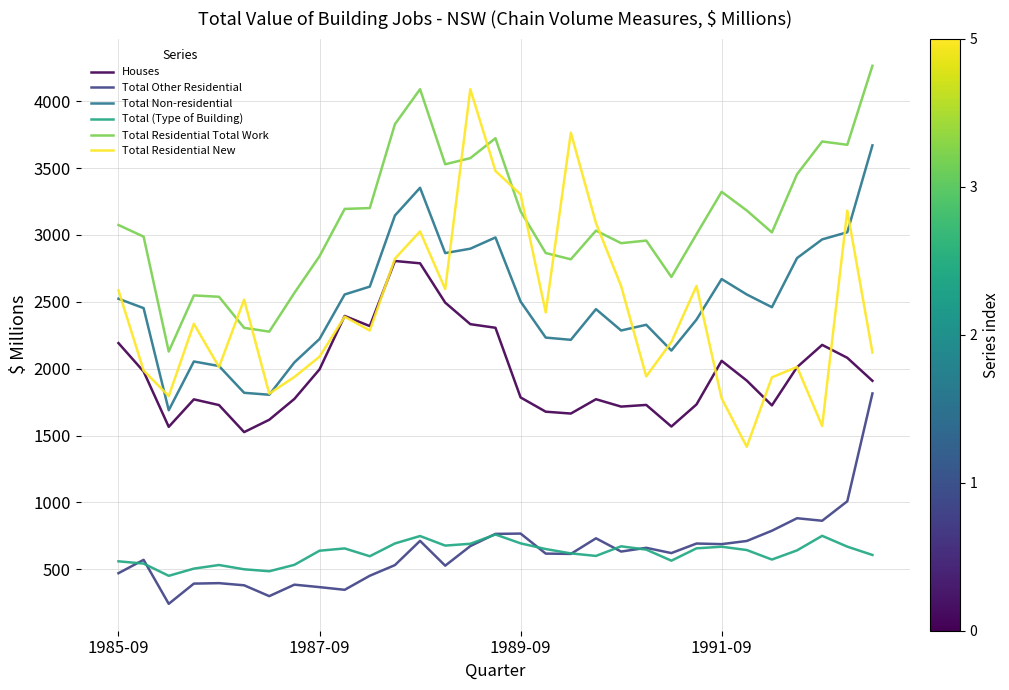

True or false: Total Residential Total Work and Houses cross at least once.

False